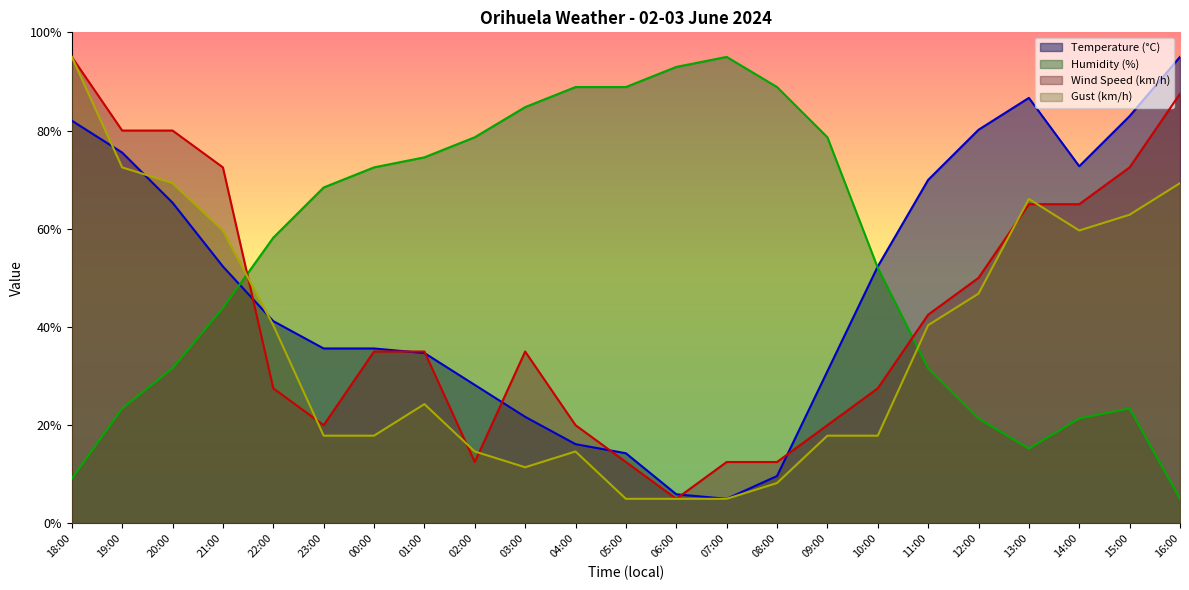

How many lines are shown in the chart?

4